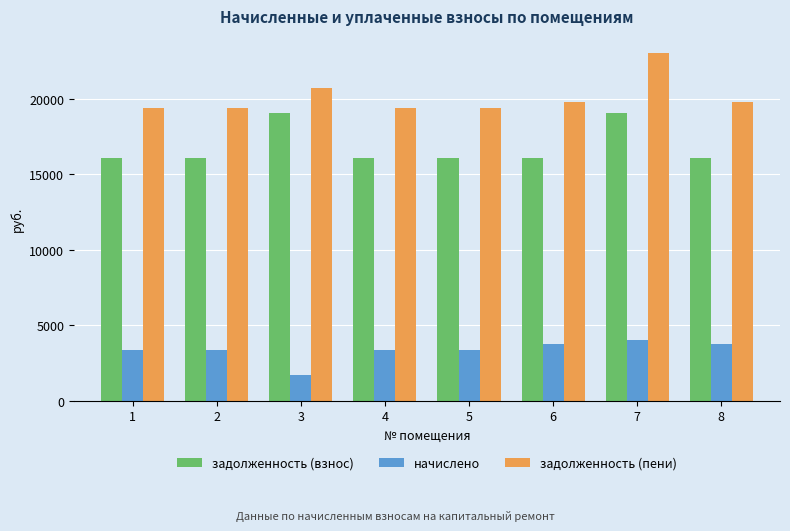

How many bars are there in total?

24